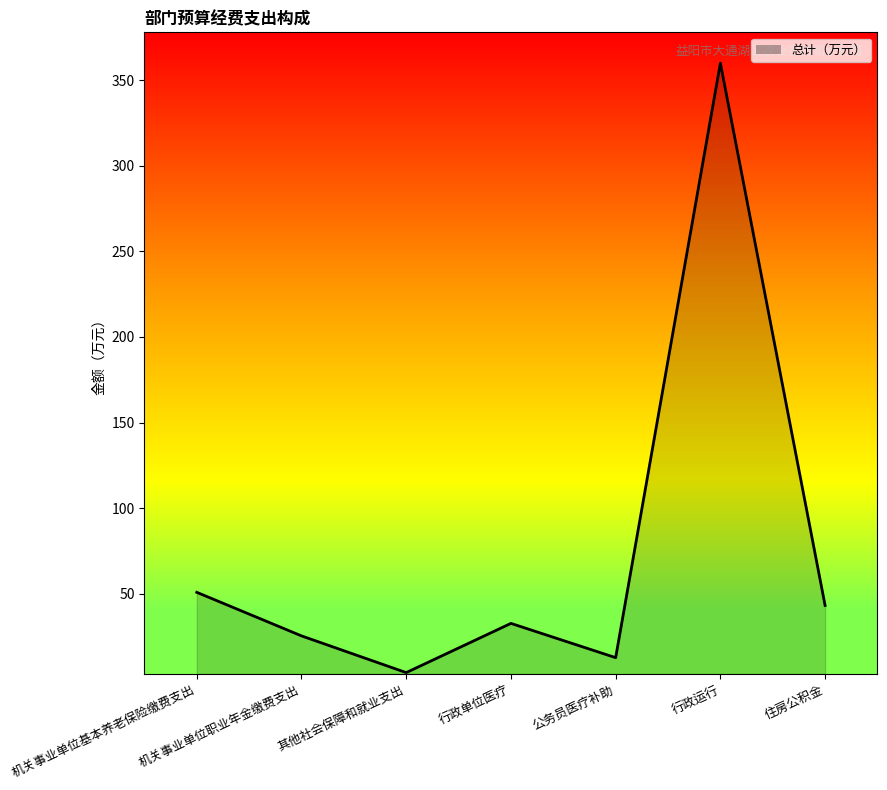

Where is the first local minimum?

其他社会保障和就业支出